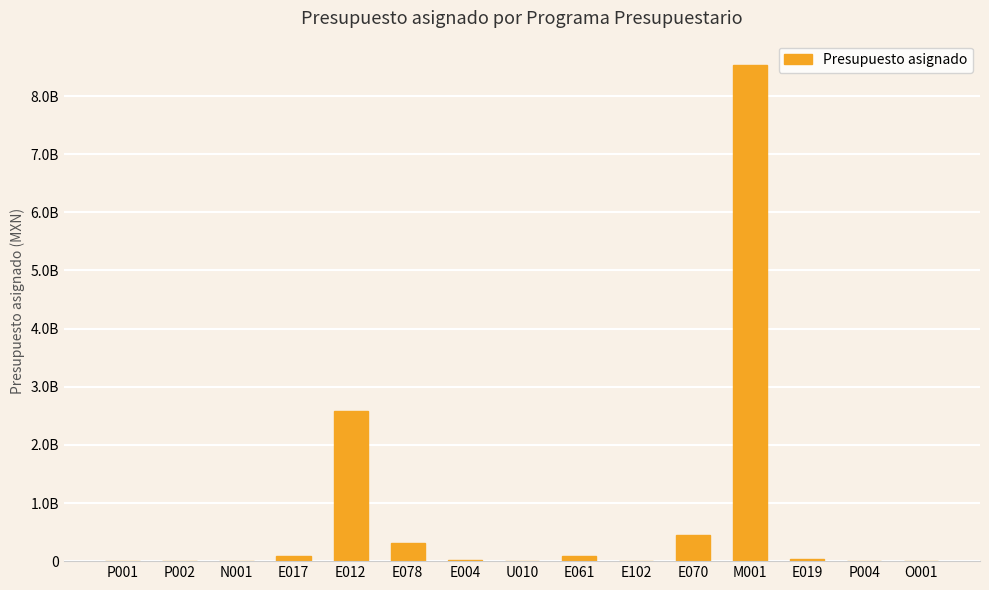

The chart shows a value of 3614714 at P001. True or false?

True